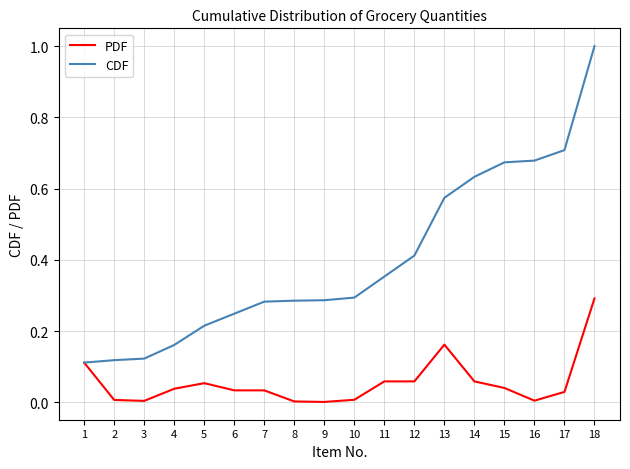

Which series changed the most between 14 and 18?

CDF